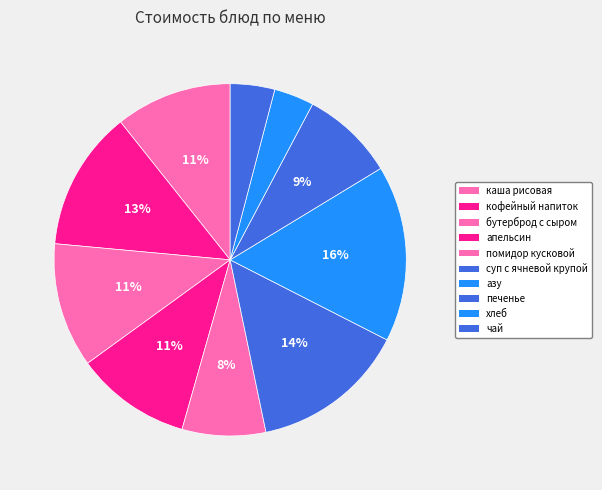

Rank the categories by value from lowest to highest.

хлеб, чай, помидор кусковой, печенье, апельсин, каша рисовая, бутерброд с сыром, кофейный напиток, суп с ячневой крупой, азу